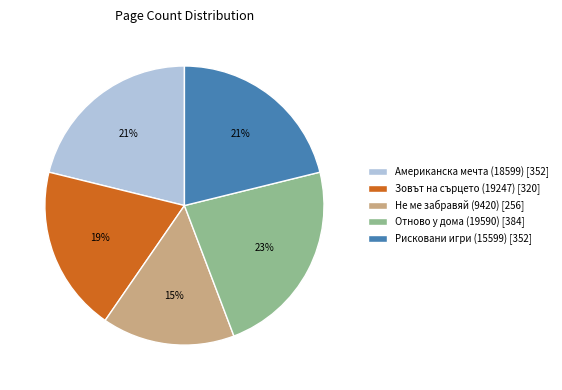

What percentage is the Рисковани игри (15599) slice, to the nearest percent?

21%